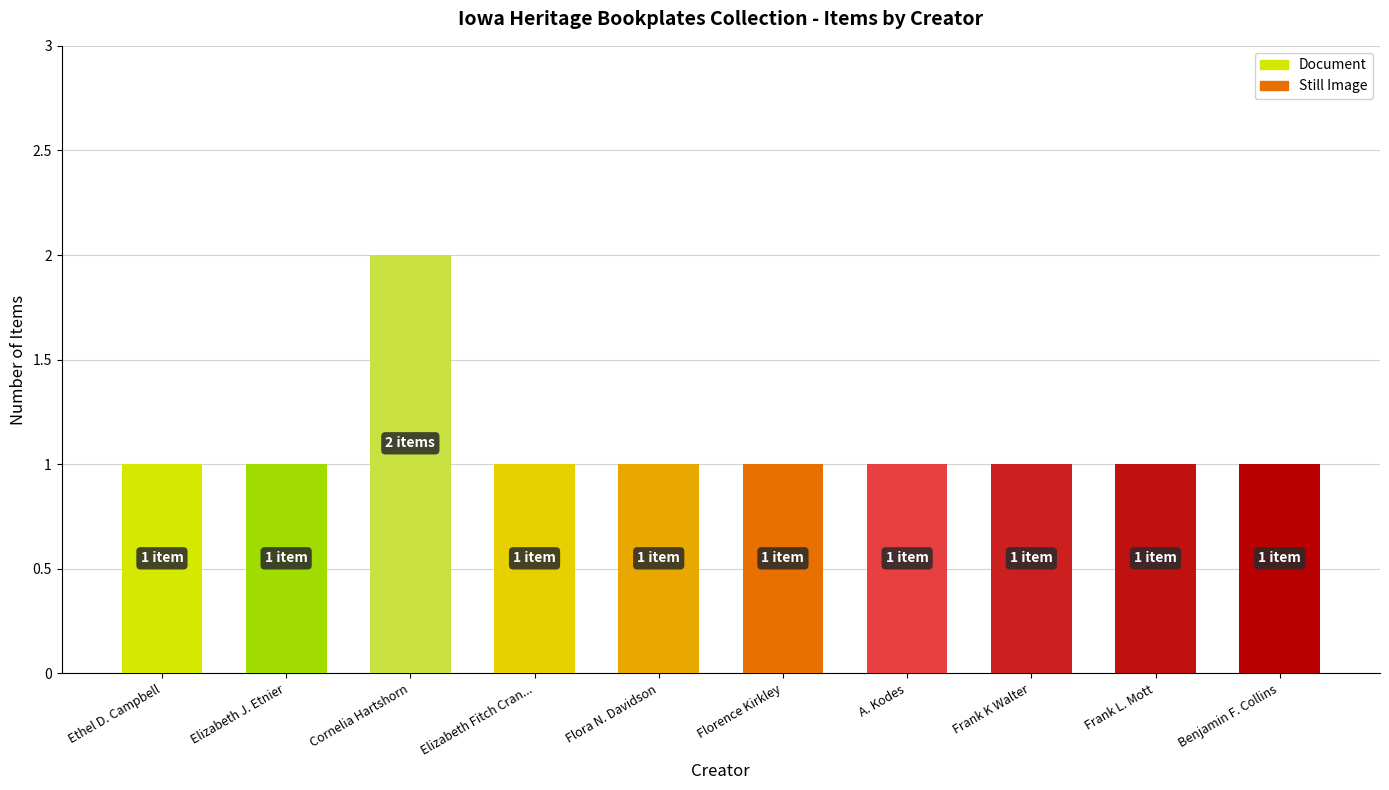

Does the chart contain stacked bars?

No